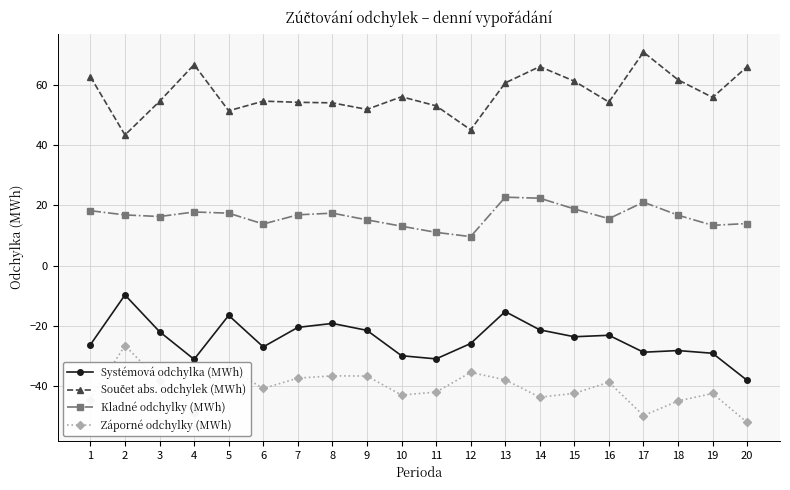

True or false: Systémová odchylka (MWh) and Záporné odchylky (MWh) intersect in this chart.

False